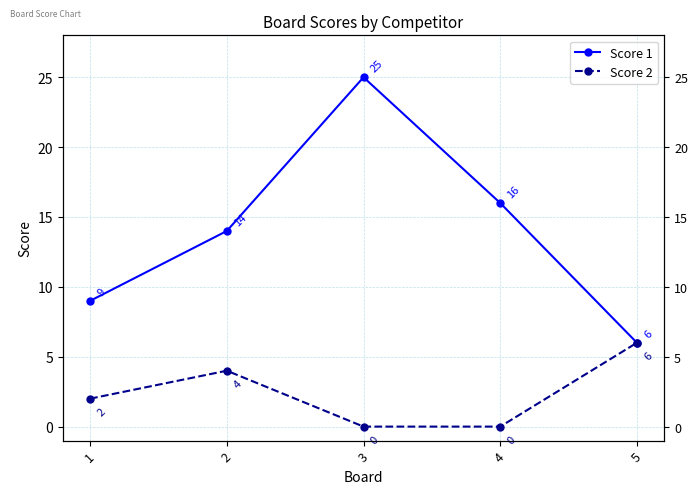

Reading left to right, list all the values displayed in this chart.

Score 1: 1=9	2=14	3=25	4=16	5=6
Score 2: 1=2	2=4	3=0	4=0	5=6